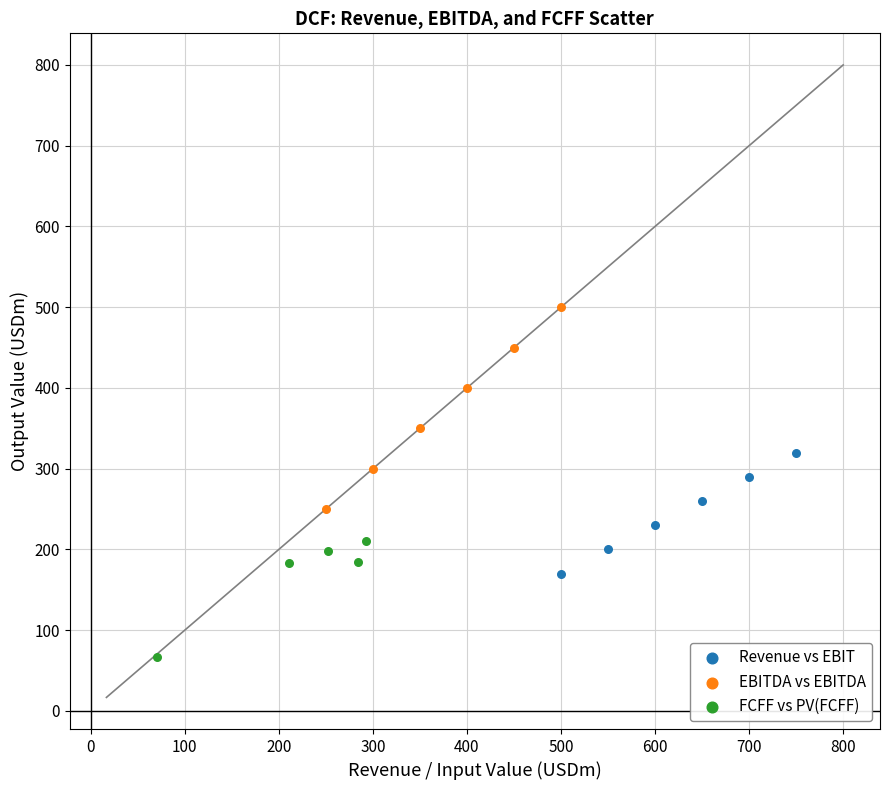

Which series reaches the minimum Y coordinate?

FCFF vs PV(FCFF)